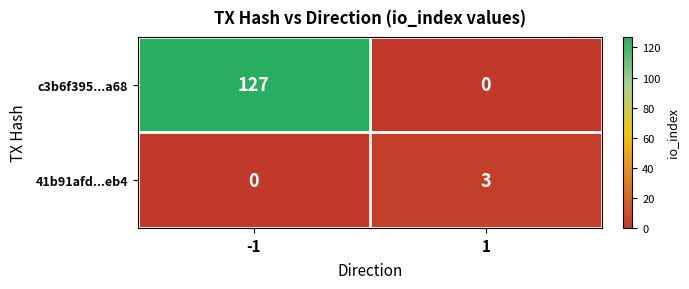

The value of c3b6f395...a68 at -1 is 127. True or false?

True